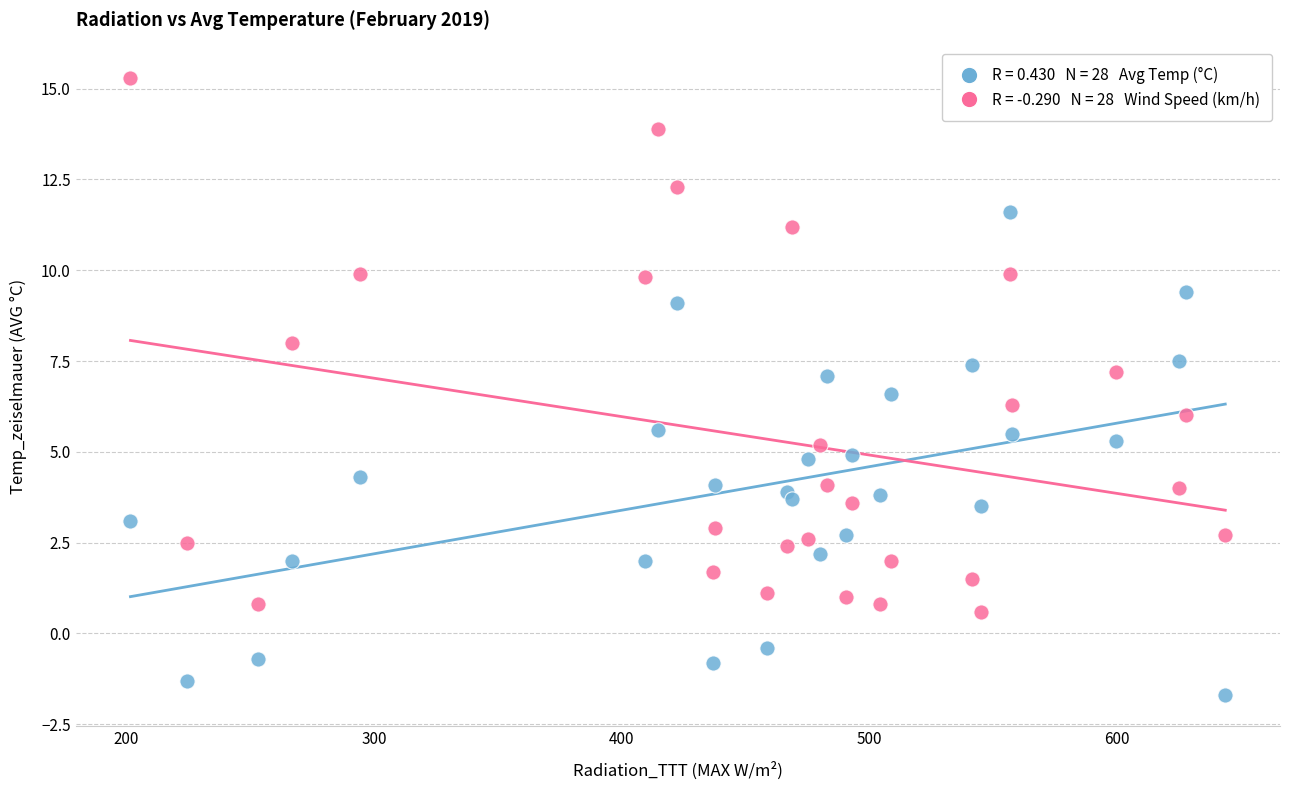

Across all data points, what is the range of X values (max minus min)?

442.1